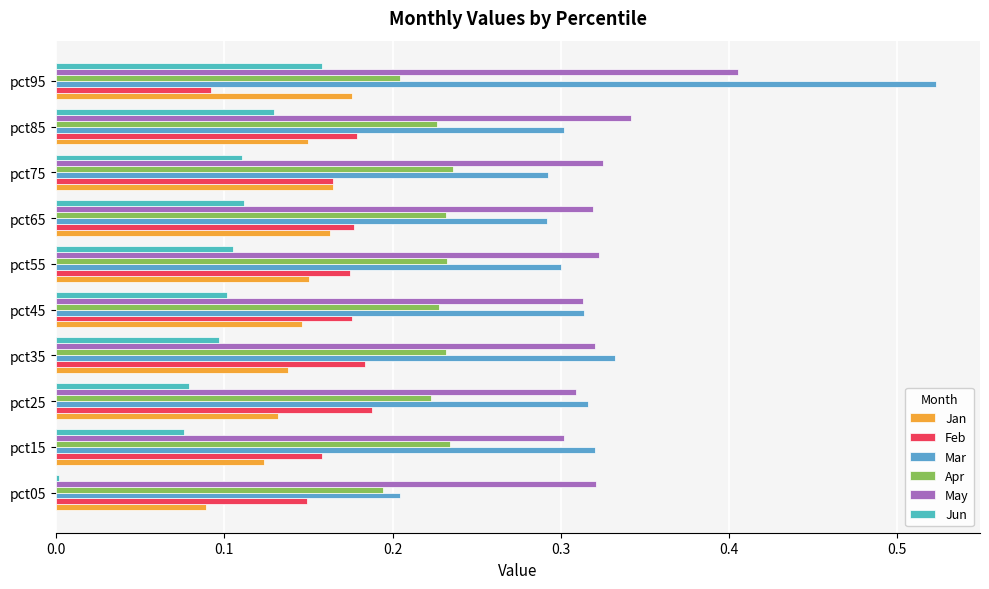

What is the difference between the maximum and minimum values in the Jun series?

0.2